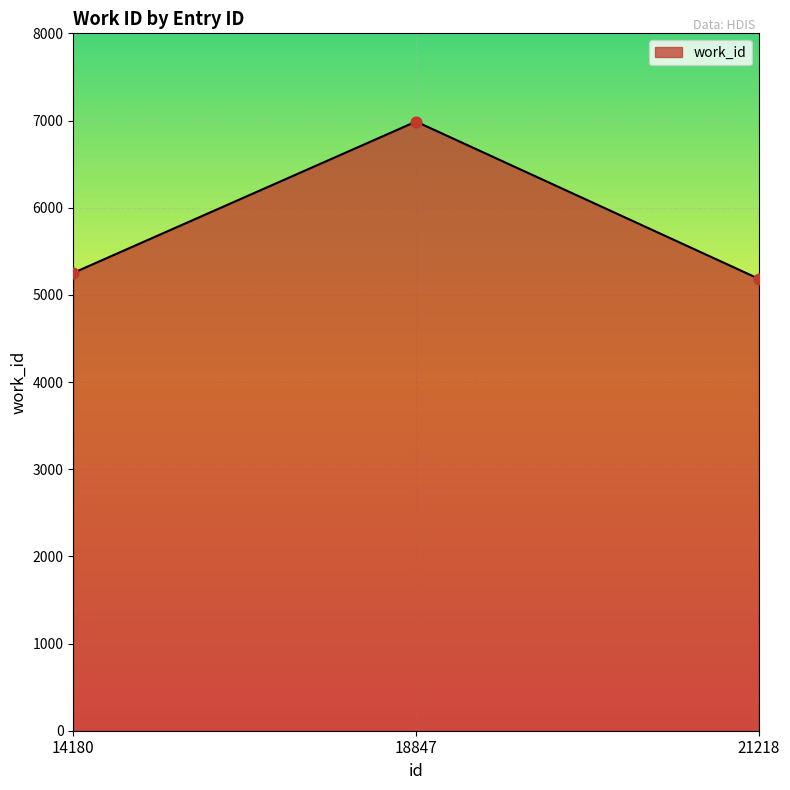

What is the change in value from 18847 to 21218?

-1804